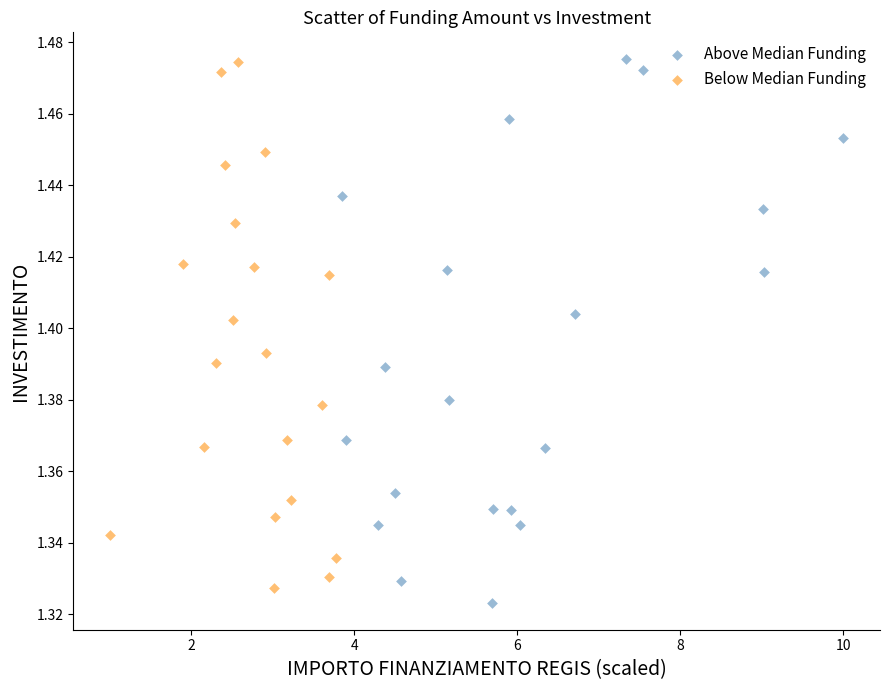

Which series contains the lowest Y value?

Above Median Funding